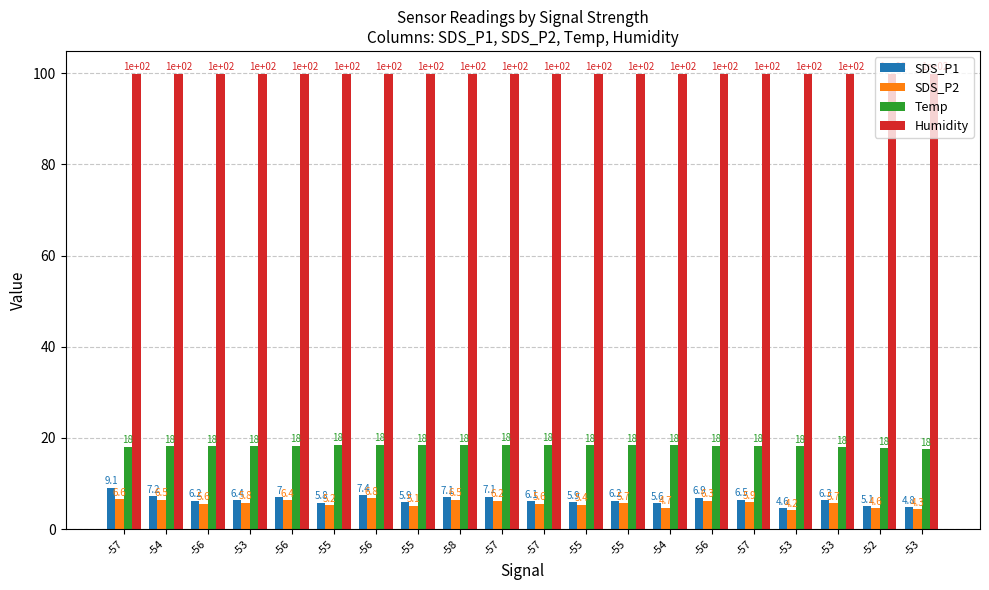

How many distinct data groups are displayed?

4